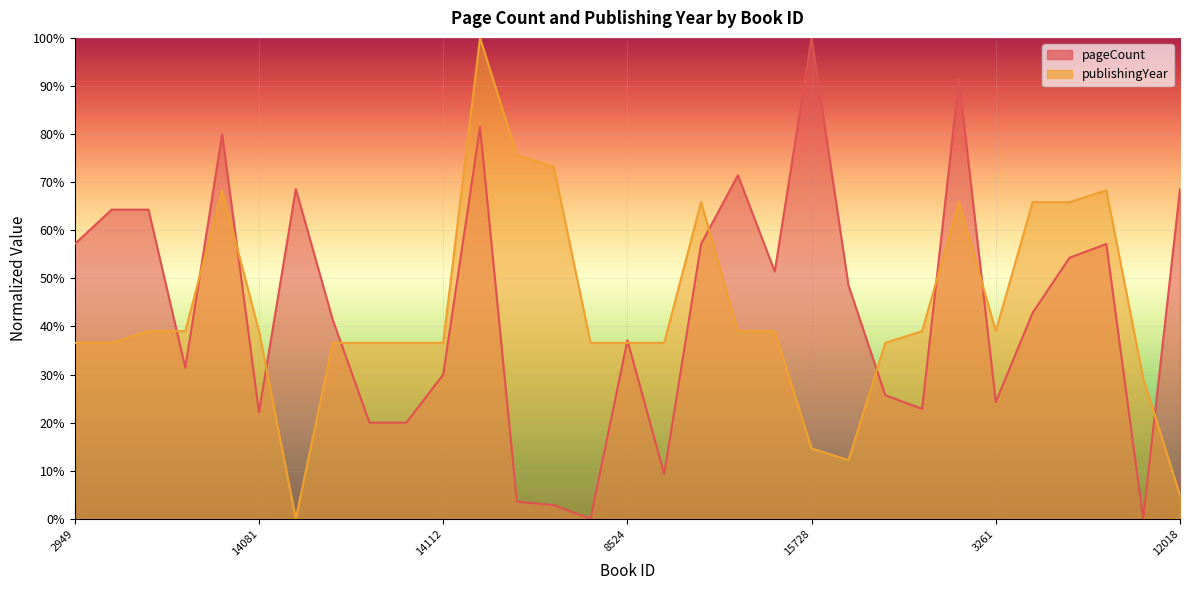

What is the label of the 15th point from the right?

13915